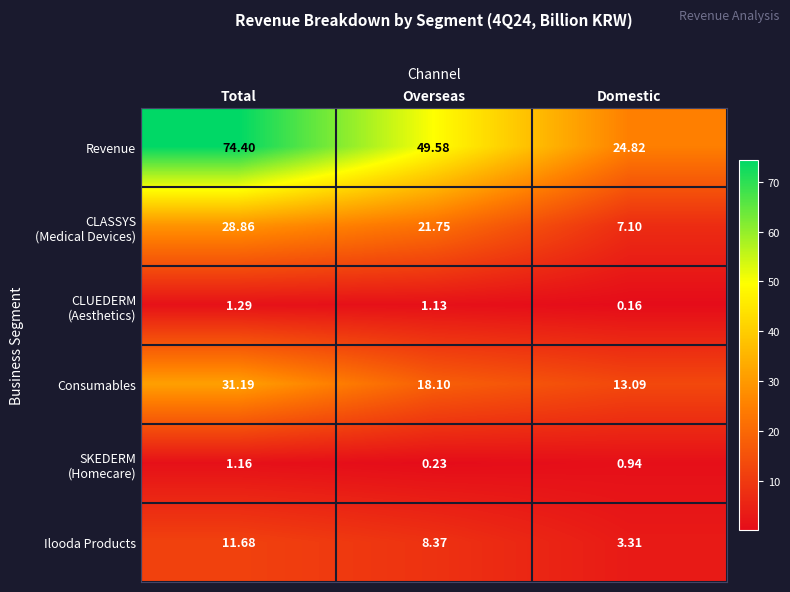

Which category has the highest value in the Consumables series?

Total